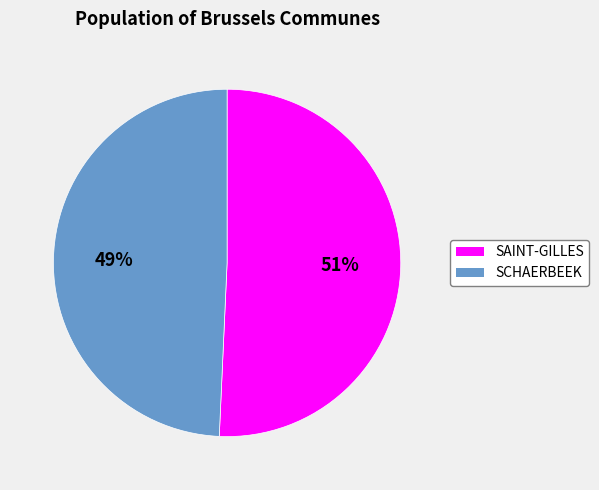

True or false: SAINT-GILLES accounts for 51% of the total.

True